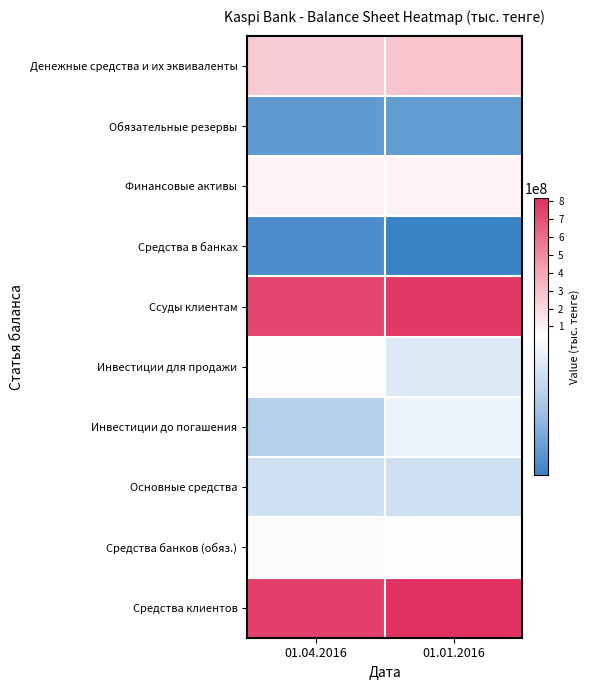

Rank the series at 01.04.2016 from lowest to highest value.

Средства в банках, Обязательные резервы, Инвестиции до погашения, Основные средства, Средства банков (обяз.), Инвестиции для продажи, Финансовые активы, Денежные средства и их эквиваленты, Ссуды клиентам, Средства клиентов